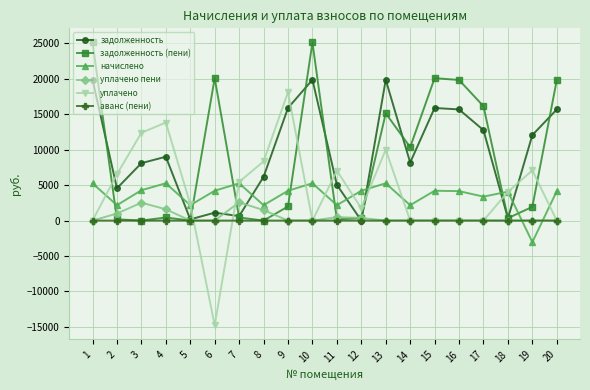

True or false: уплачено has more than 1 interior local peaks.

True